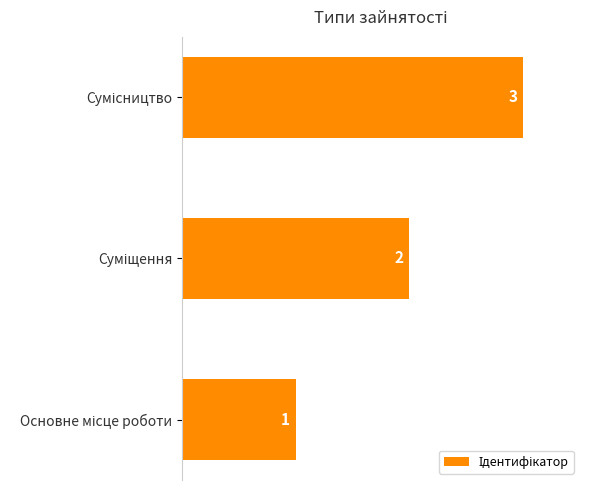

What is the sum of all values?

6